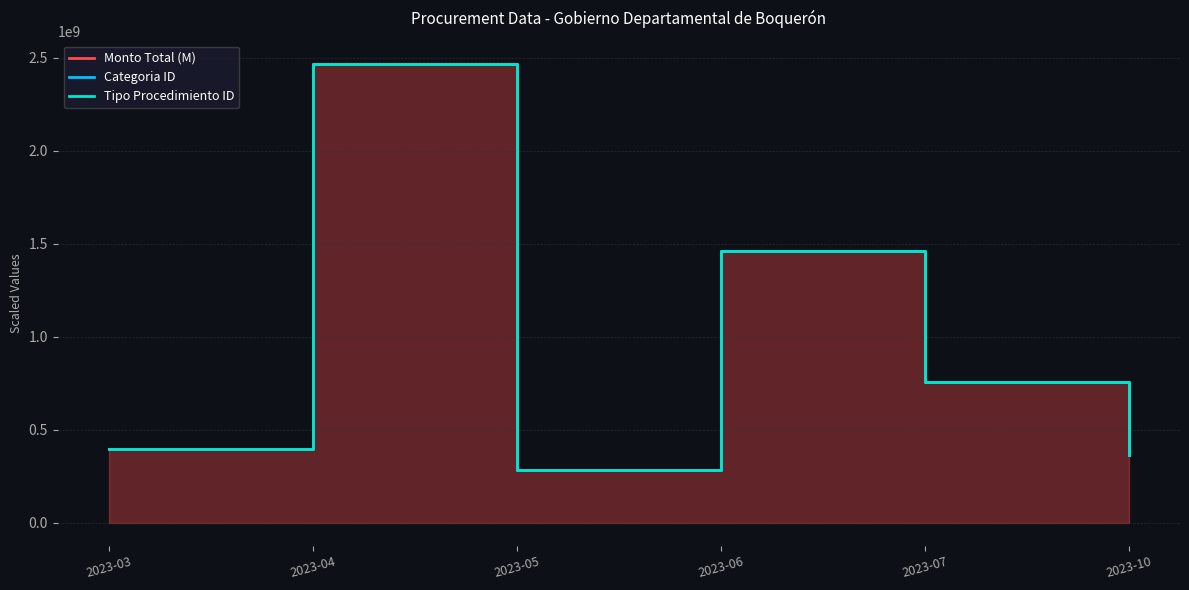

What is the sum of the Categoria ID values at 2023-07 and 2023-04?

3227639281.0